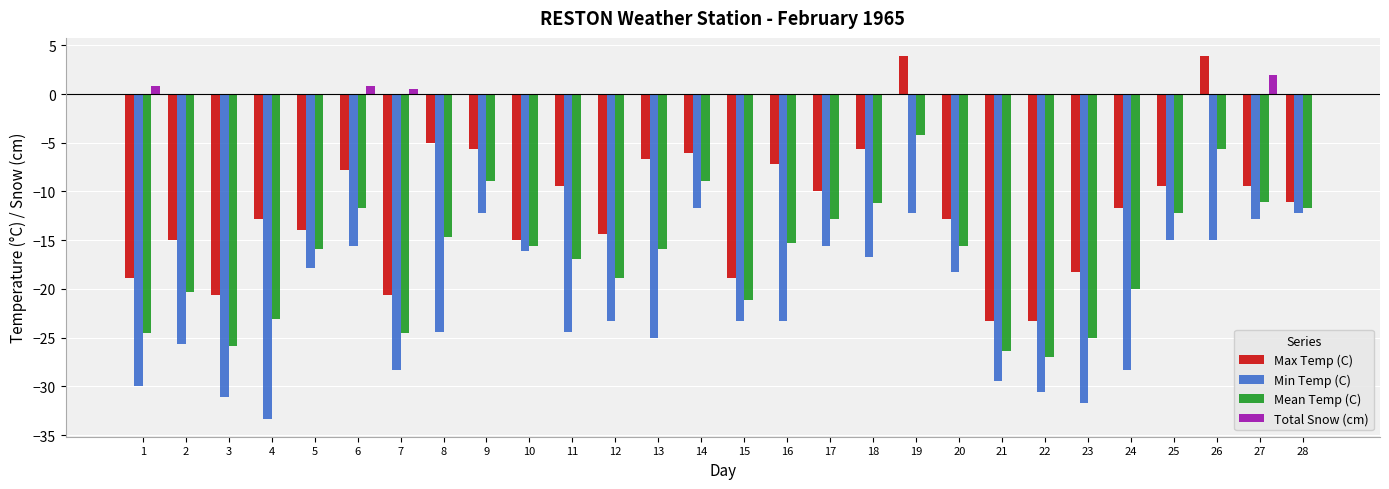

Which series changed the most between 4 and 8?

Min Temp (C)